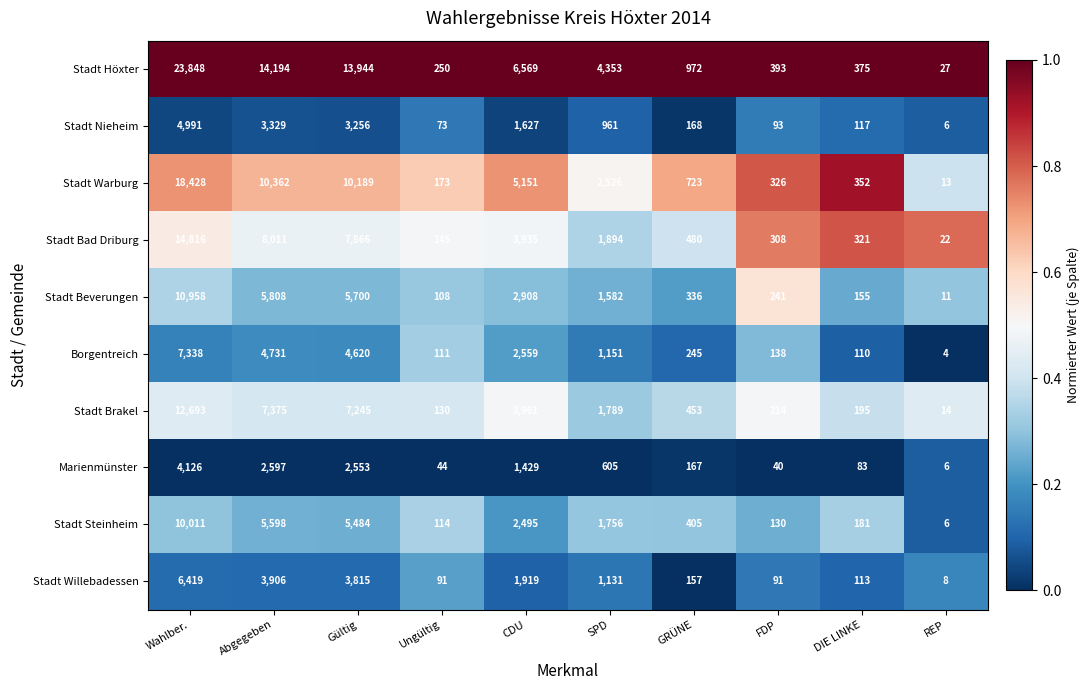

Is the value of Stadt Nieheim at Wahlber. greater than the value of Borgentreich at Ungültig?

Yes